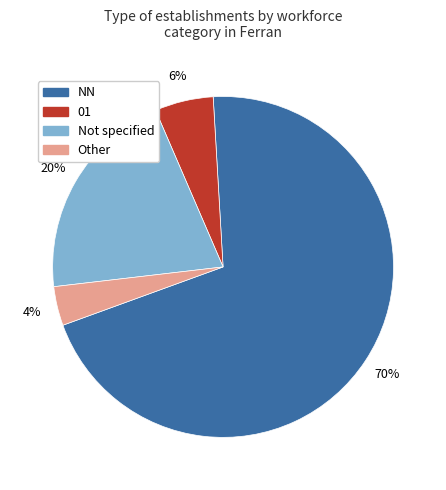

To the nearest percent, what is the average slice percentage?

25%